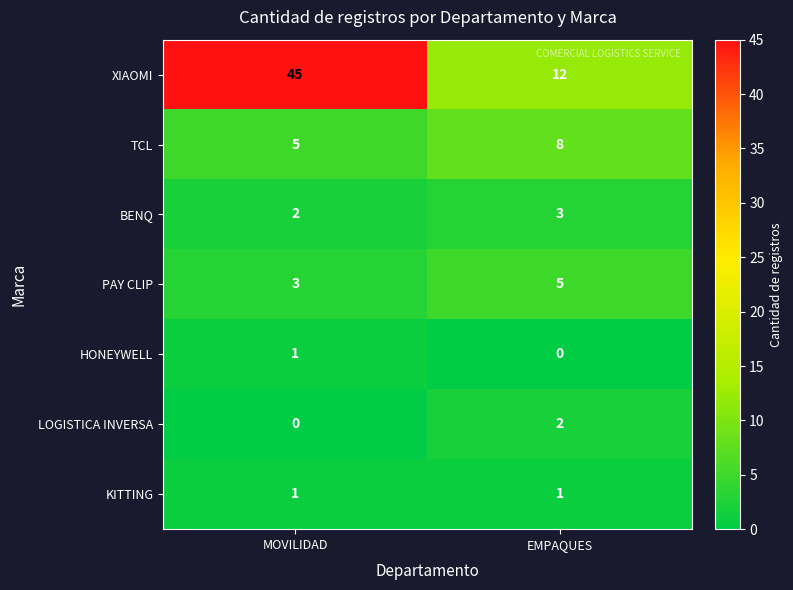

What is the average value of the PAY CLIP series?

4